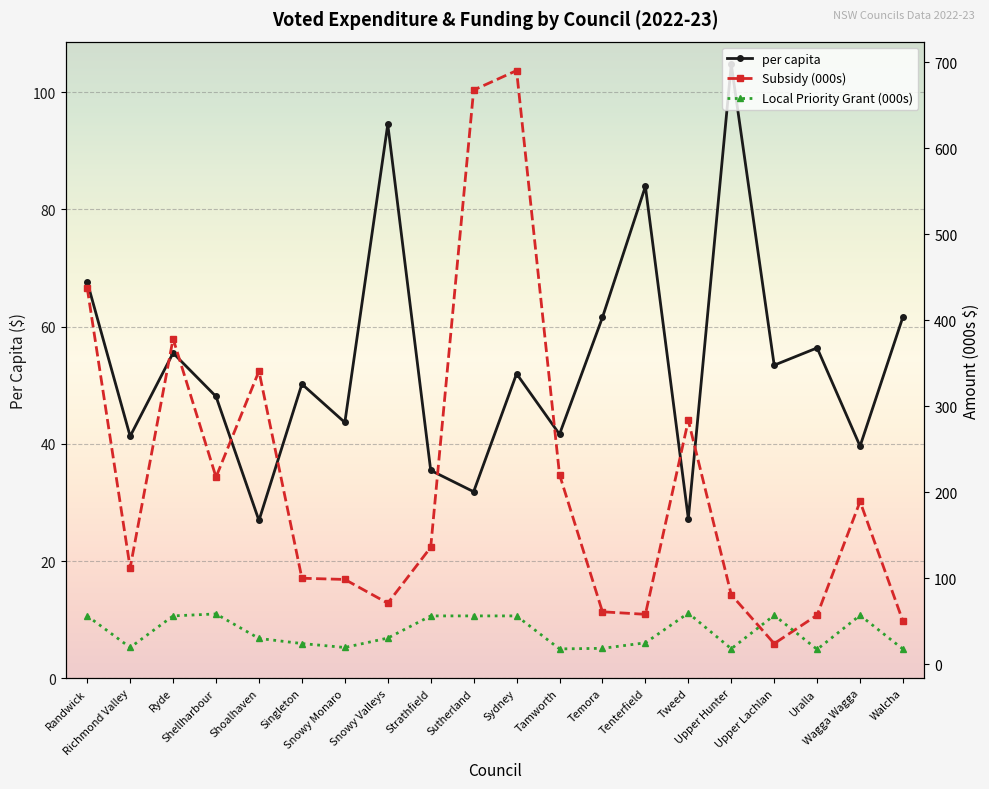

Does the chart display data point markers on the line(s)?

Yes